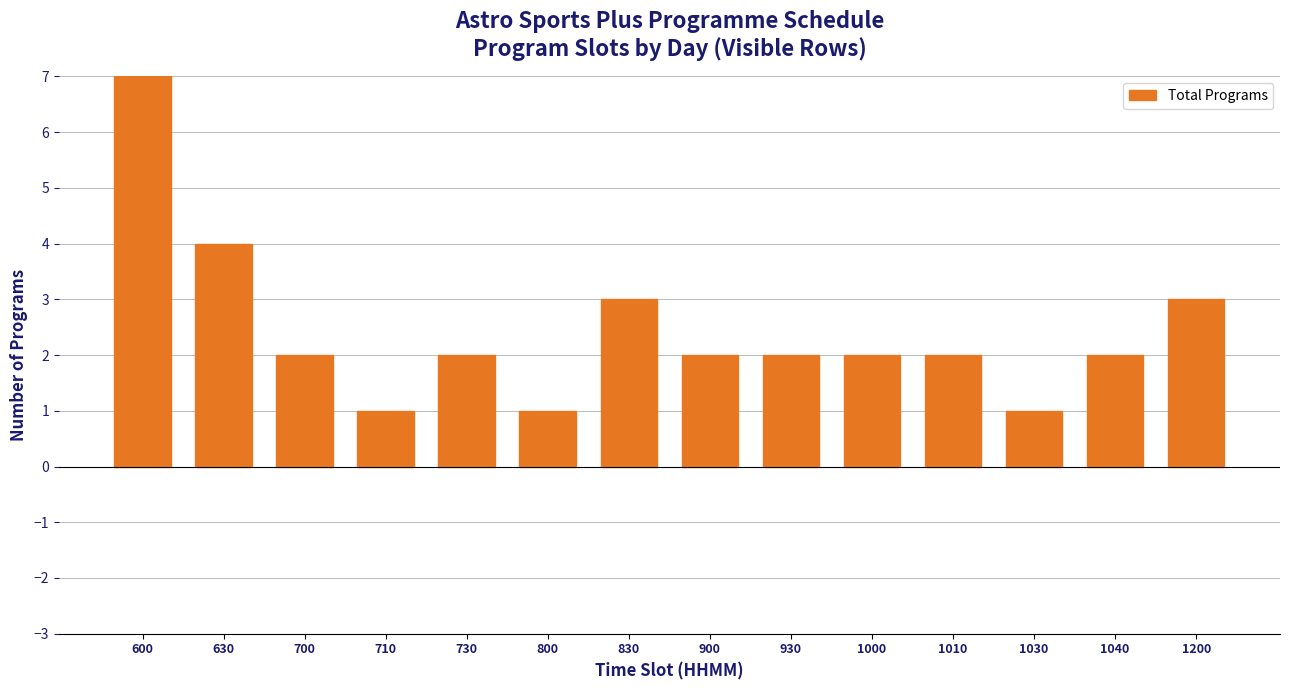

Reading left to right, what are all the values shown in this chart?

600=7	630=4	700=2	710=1	730=2	800=1	830=3	900=2	930=2	1000=2	1010=2	1030=1	1040=2	1200=3